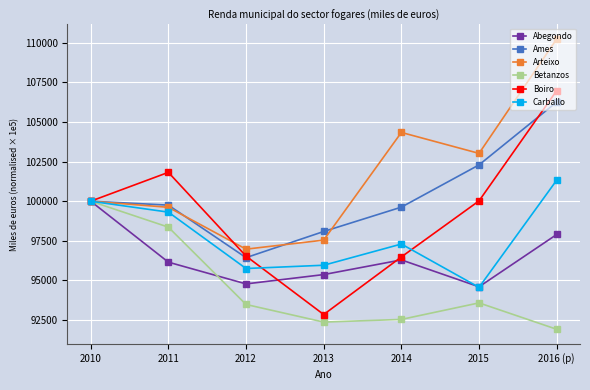

Between 2011 and 2012, which series saw the biggest shift?

Boiro